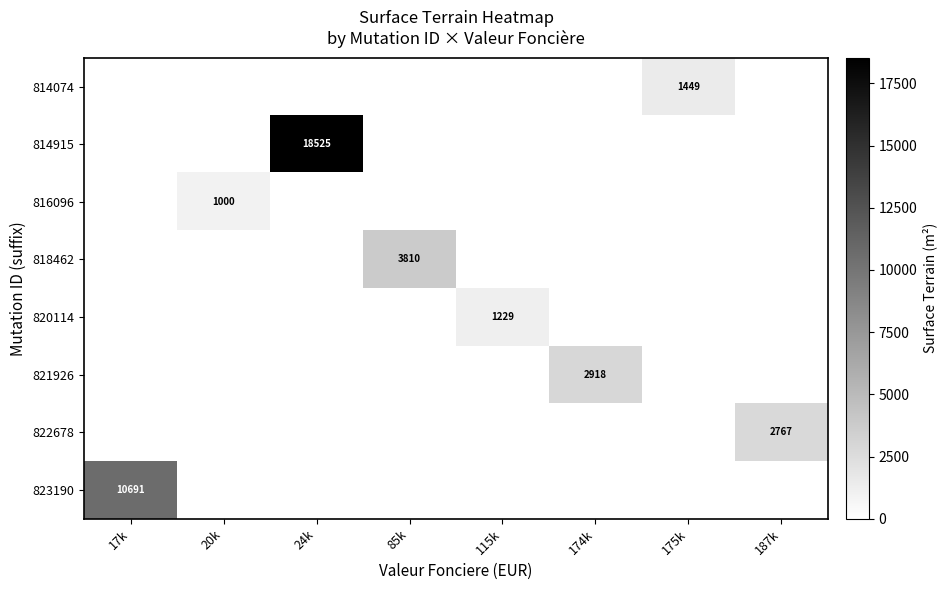

The value of 816096 at 174k is -439. True or false?

False